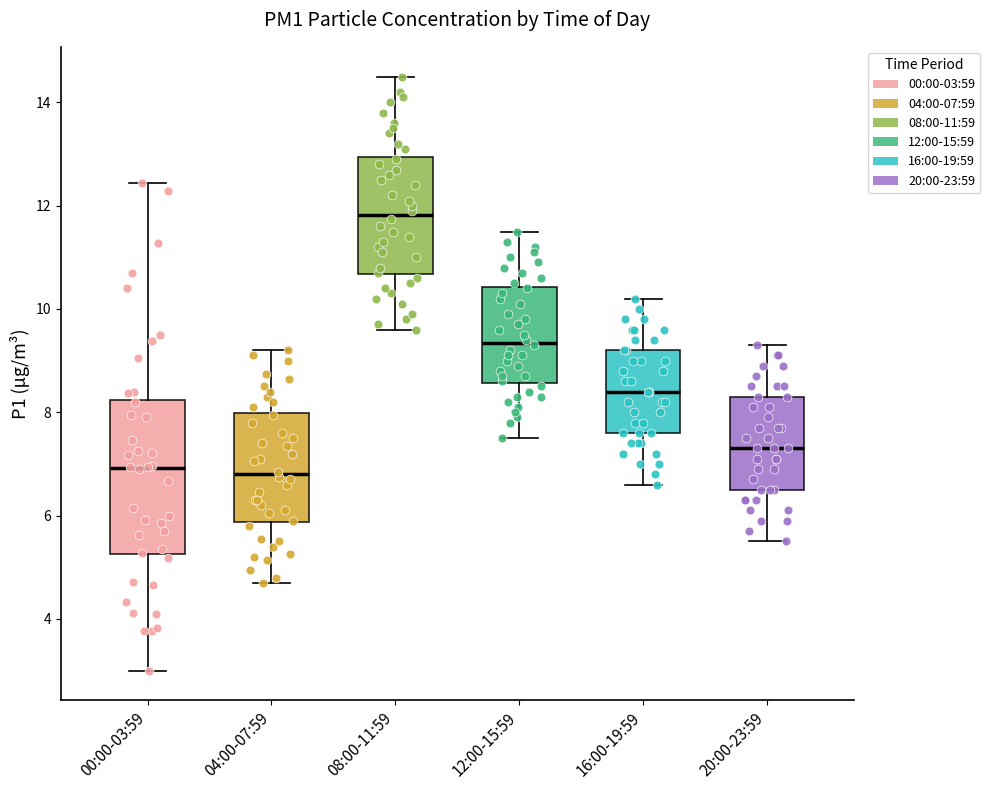

Reading left to right, transcribe this box plot: for each box, give where its median line is, the range the box spans, and where its two whiskers end, as read against the y-axis. The values are not printed on the chart, so give them approximately, as read against the axis.

00:00-03:59: median 7.0, box 5.2 to 8.2, whiskers 3.0 to 12.4
04:00-07:59: median 6.8, box 5.8 to 8.0, whiskers 4.8 to 9.2
08:00-11:59: median 11.8, box 10.6 to 13.0, whiskers 9.6 to 14.6
12:00-15:59: median 9.4, box 8.6 to 10.4, whiskers 7.6 to 11.6
16:00-19:59: median 8.4, box 7.6 to 9.2, whiskers 6.6 to 10.2
20:00-23:59: median 7.4, box 6.6 to 8.4, whiskers 5.6 to 9.4